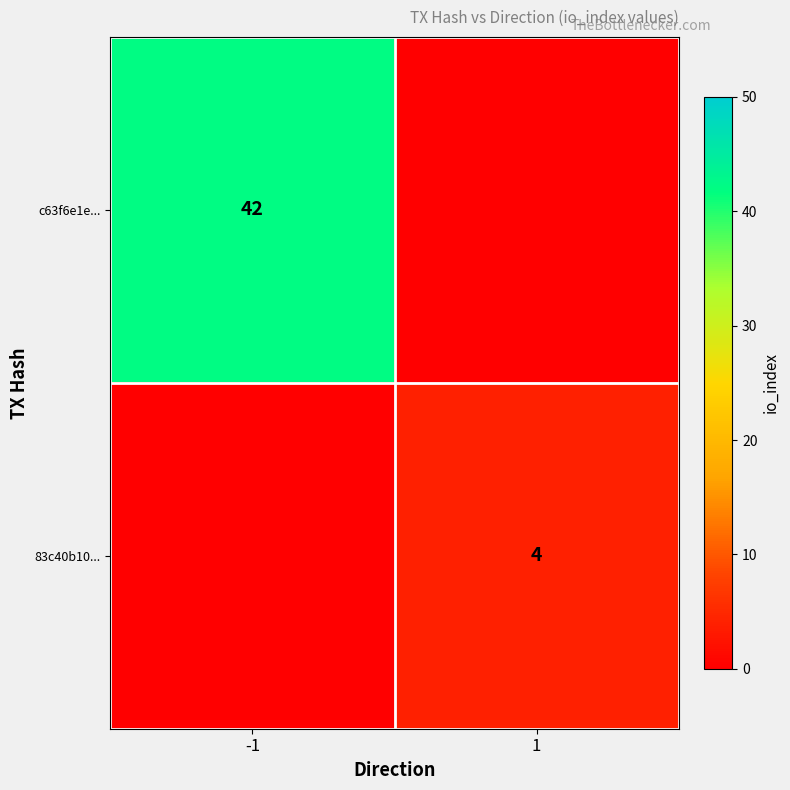

True or false: 83c40b10... has a value of 4 at 1.

True